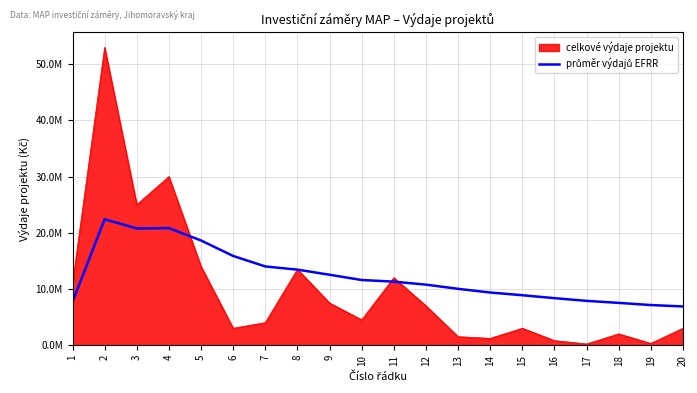

Is this an area chart (filled region under the line)?

Yes